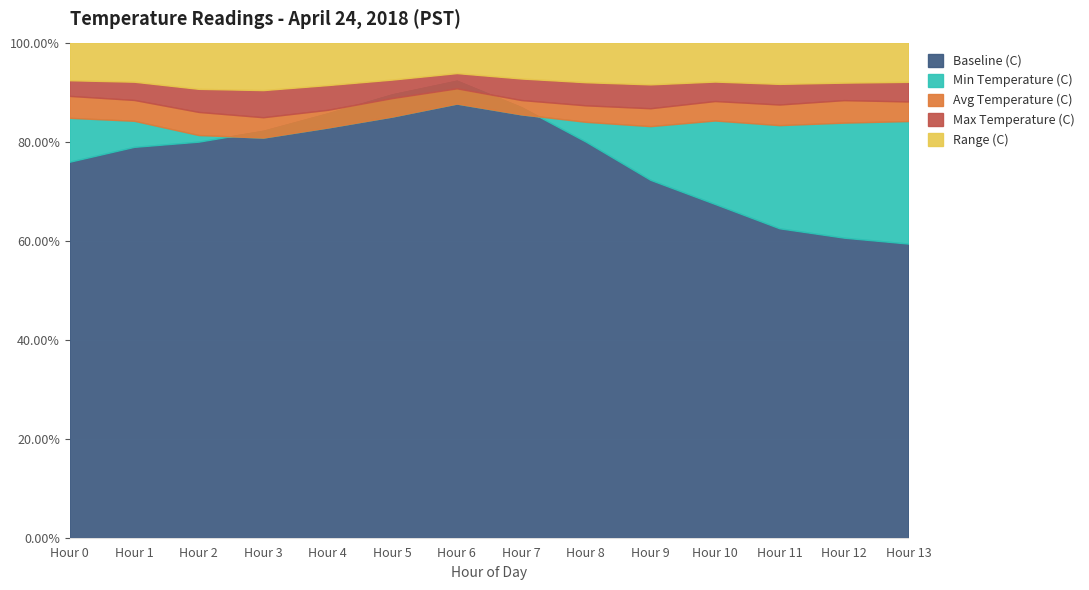

At which category is the sum across all series the highest?

Hour 13